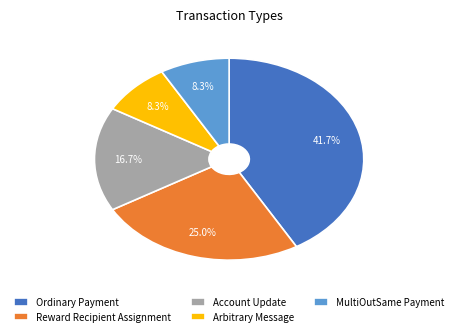

To the nearest percent, what is the average slice percentage?

20%